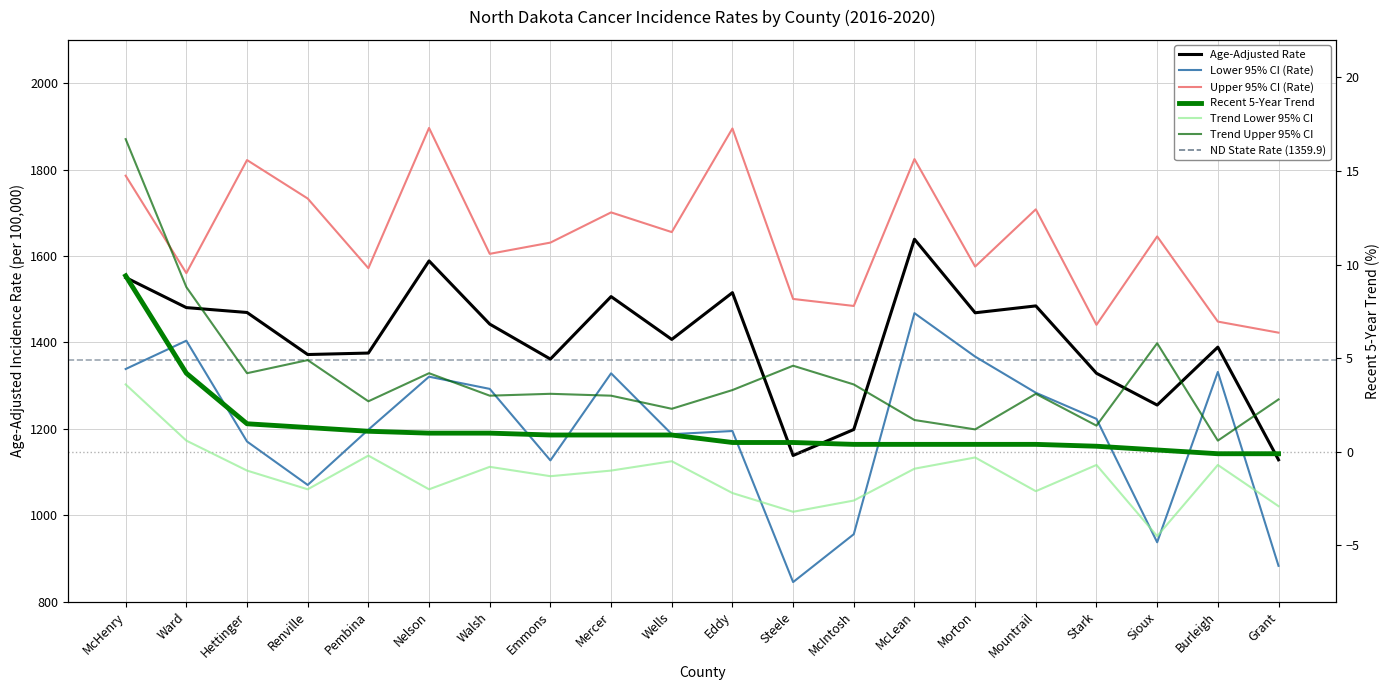

How many interior local peaks does the Upper 95% CI (Rate) series have?

7